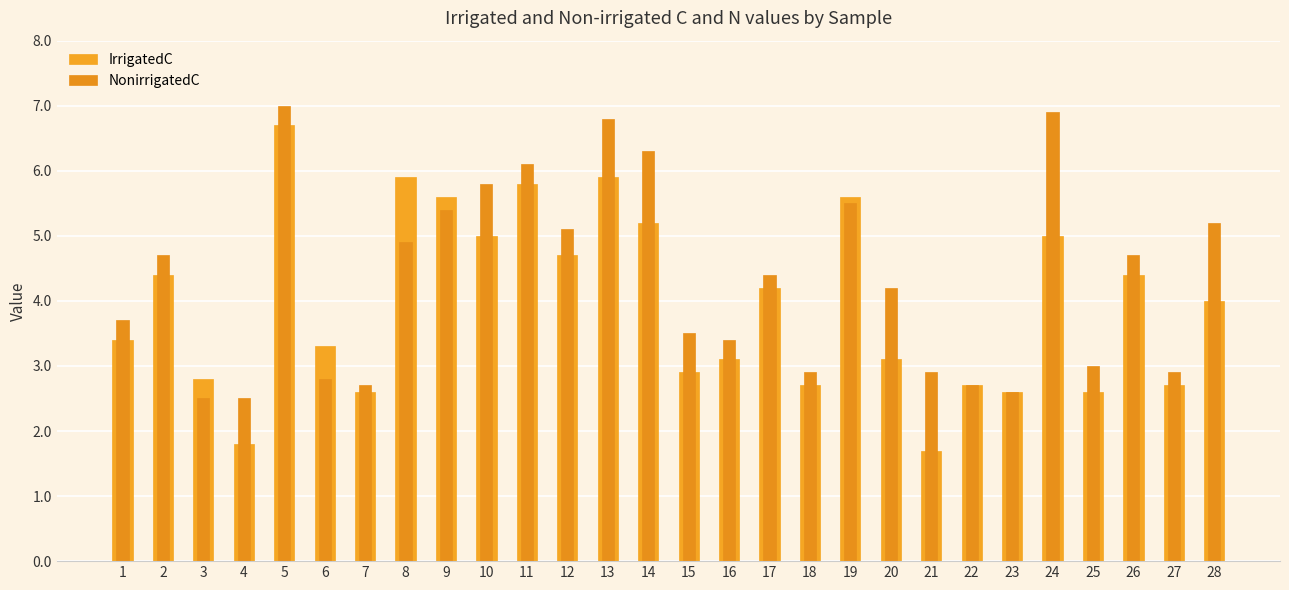

At which label is IrrigatedC closest to 4?

28